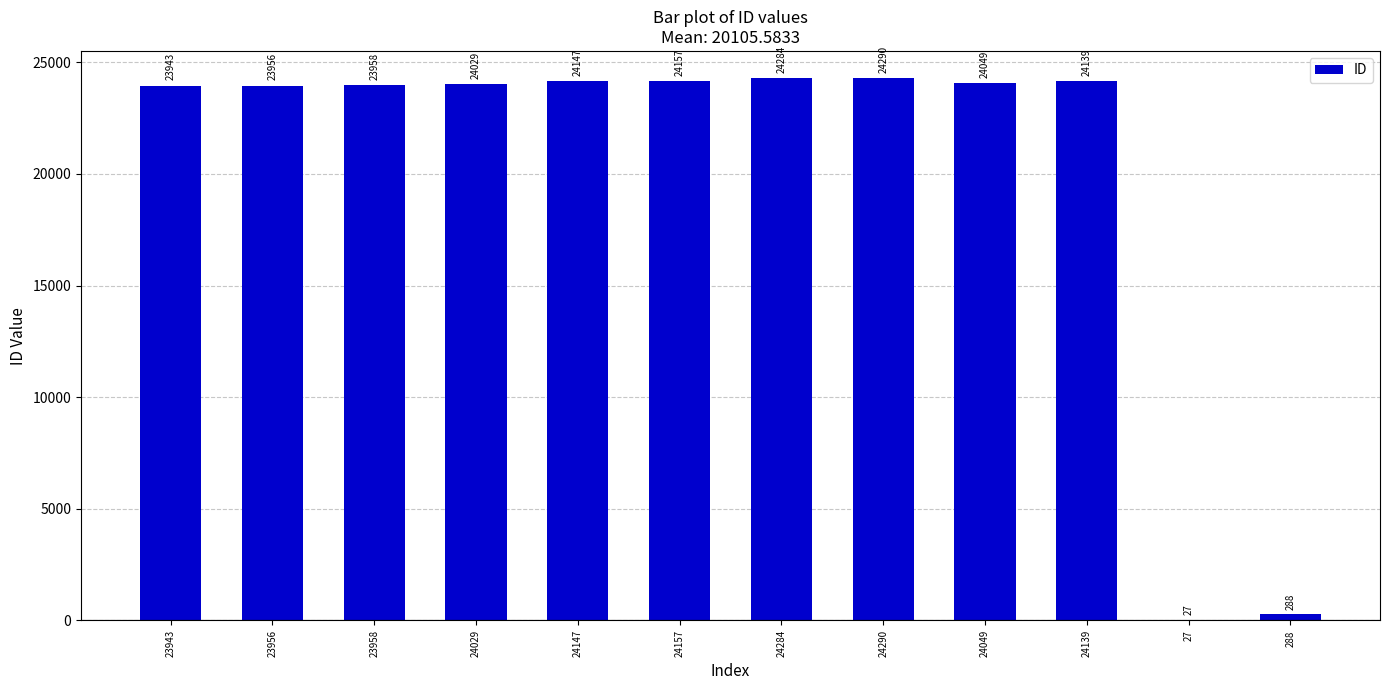

Is it true that the value at 24290 is 24290?

True